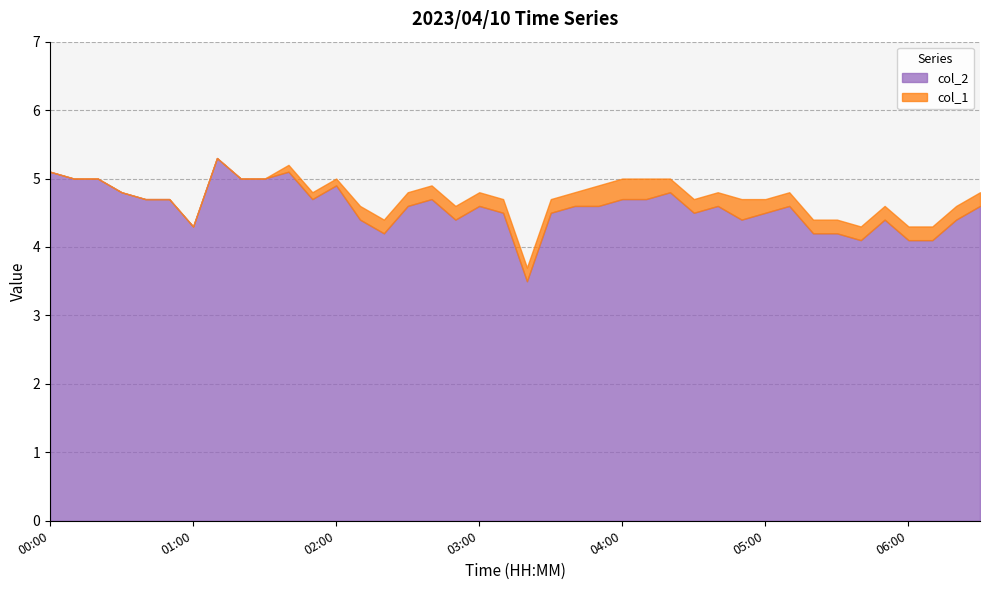

What is the difference between the maximum and minimum values in the col_2 series?

1.8